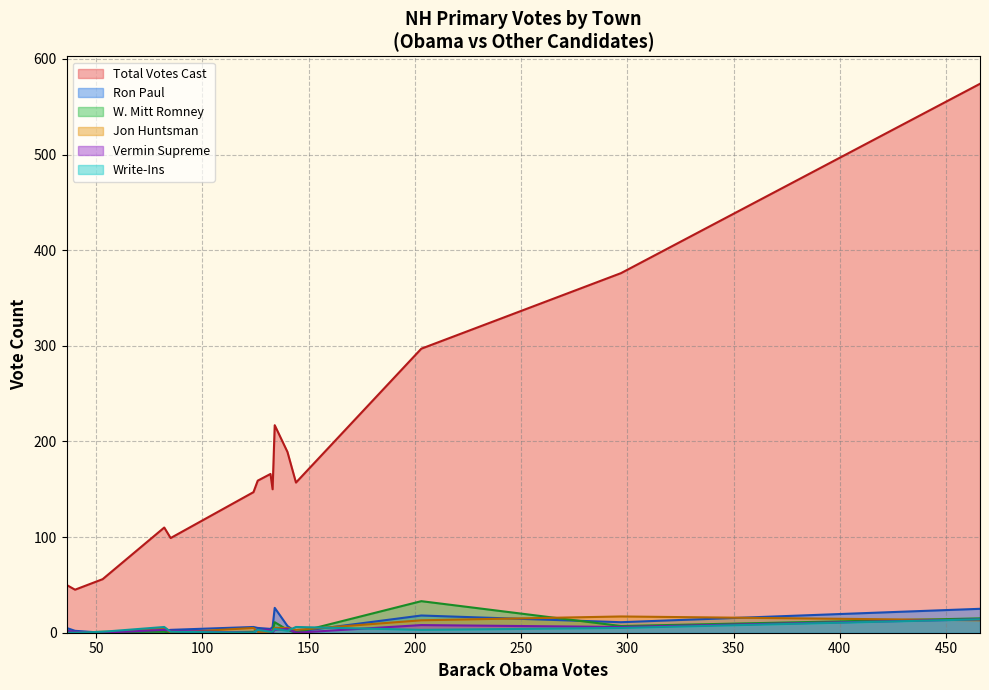

What is the greatest value displayed?

574